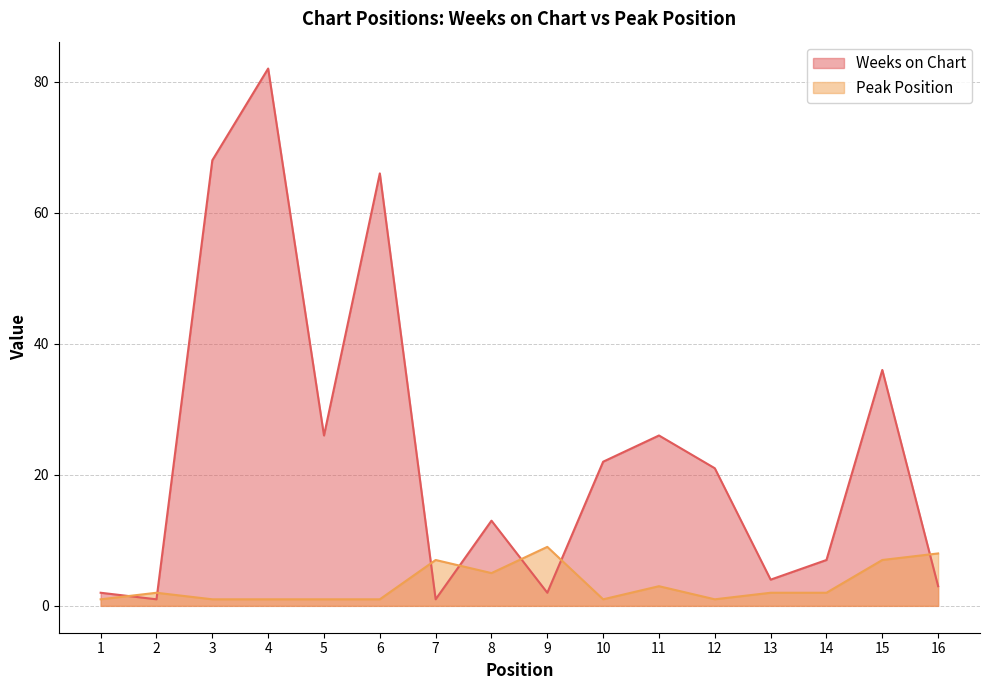

In Weeks on Chart, how many points are higher than both neighbors (excluding endpoints)?

5